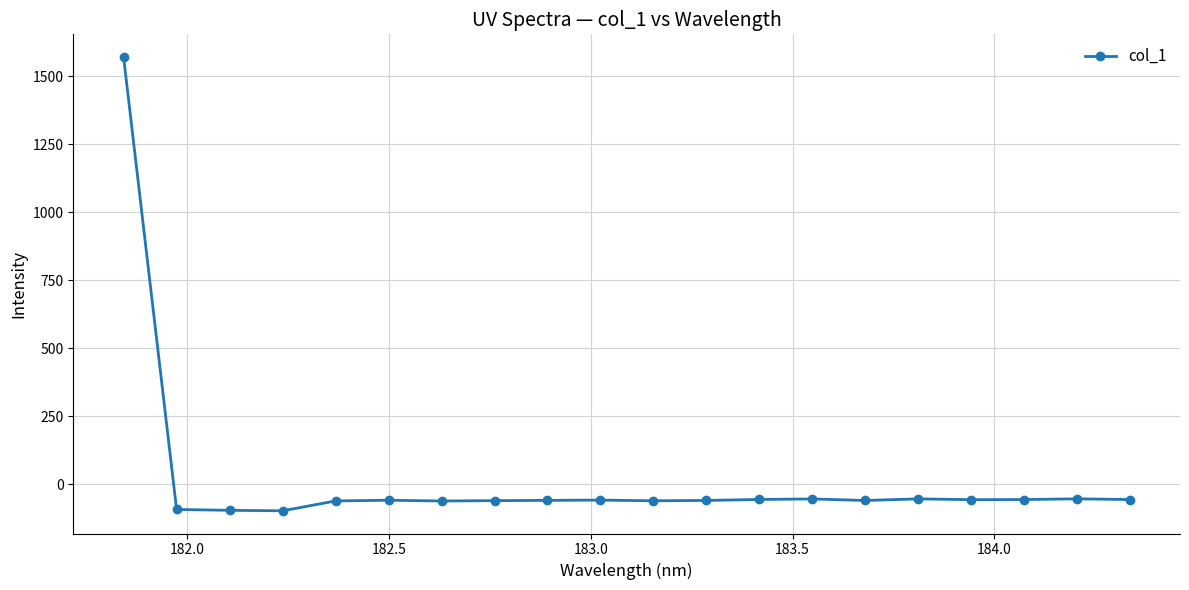

What is the value of the 8th point from the left?

-60.1